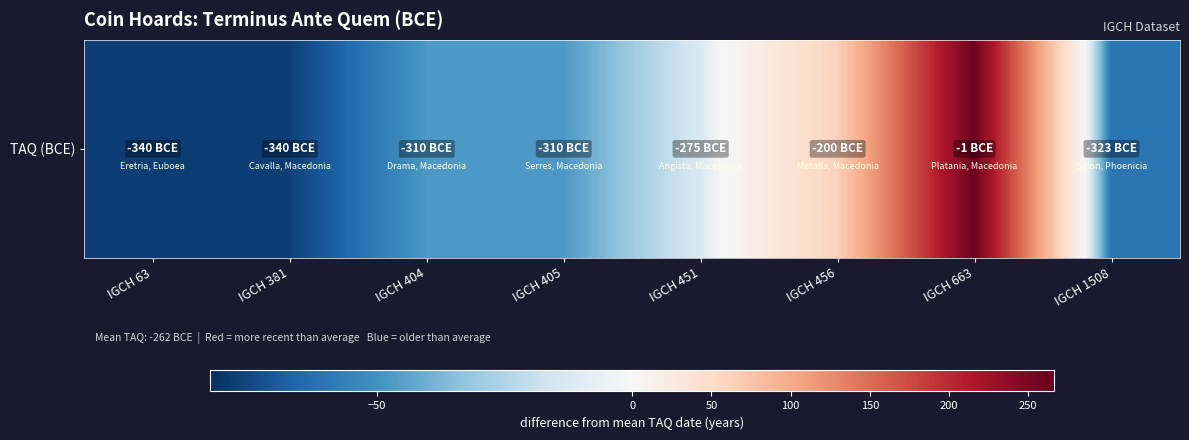

What is the difference between the maximum and minimum values?

339.0